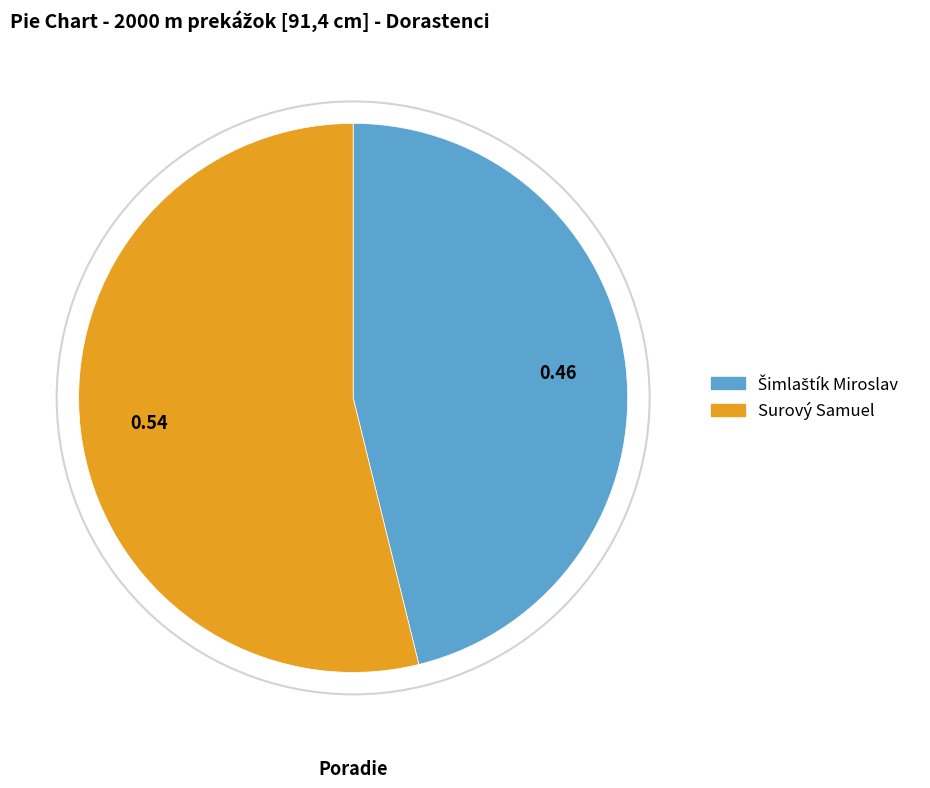

What is the majority slice?

Surový Samuel